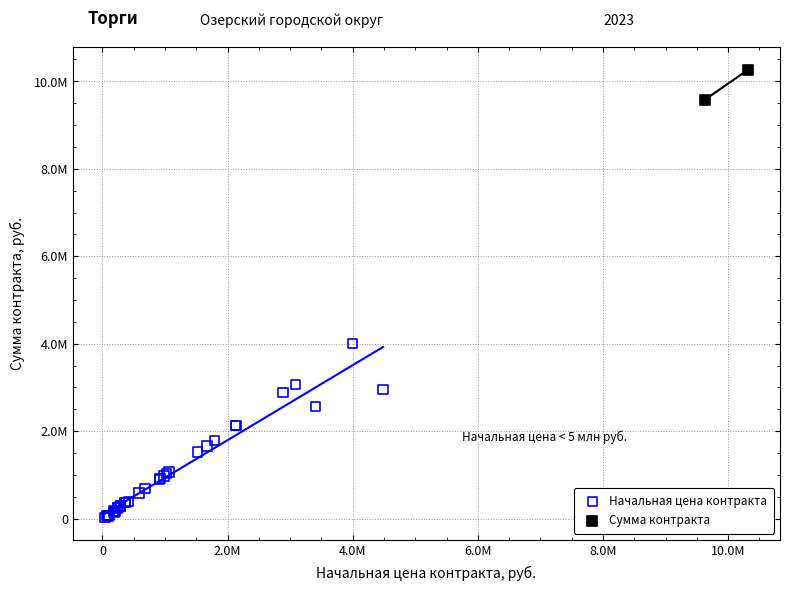

Which series contains the highest Y value?

Сумма контракта